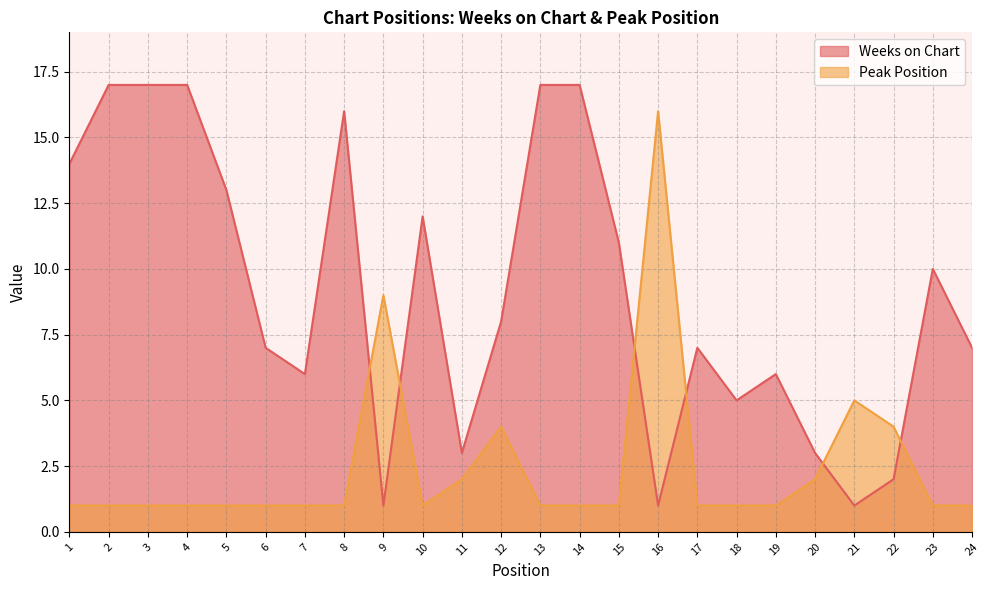

At which category is the sum across all series the highest?

2